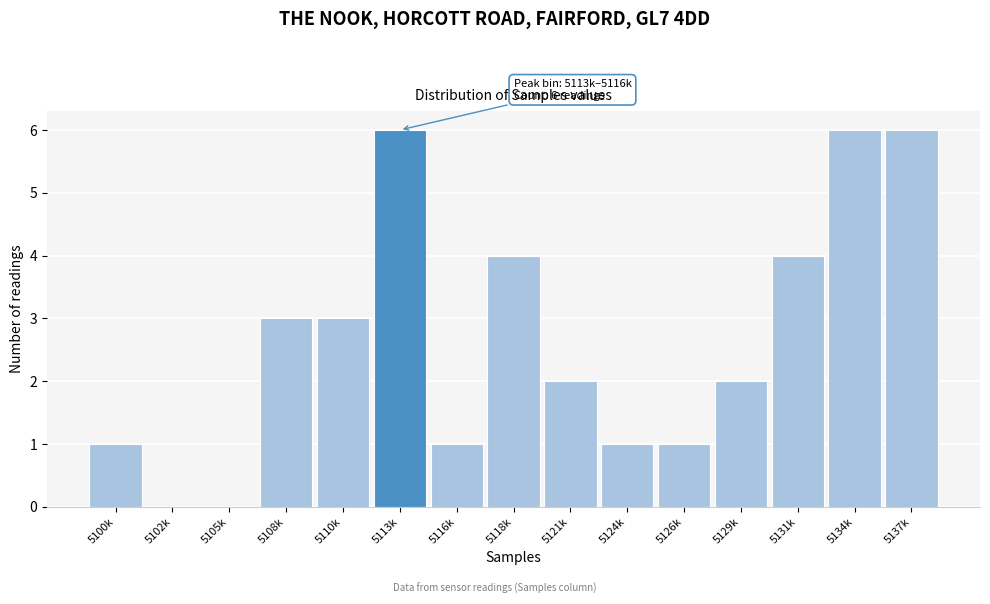

Reading left to right, list all the values displayed in this chart.

5100k=1	5102k=0	5105k=0	5108k=3	5110k=3	5113k=6	5116k=1	5118k=4	5121k=2	5124k=1	5126k=1	5129k=2	5131k=4	5134k=6	5137k=6